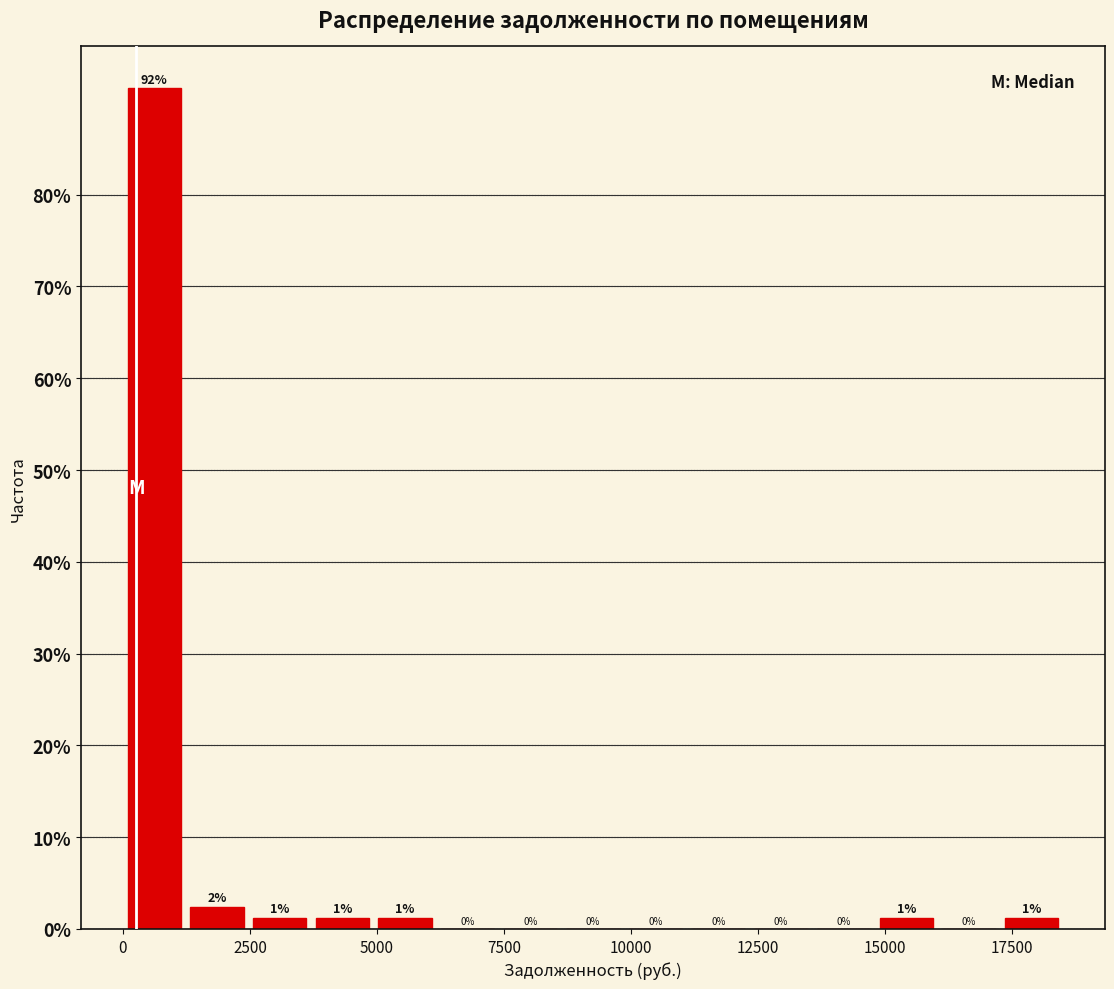

Around what value on the x-axis is the tallest bar? Give the approximate position of its centre, as read against the axis.

500